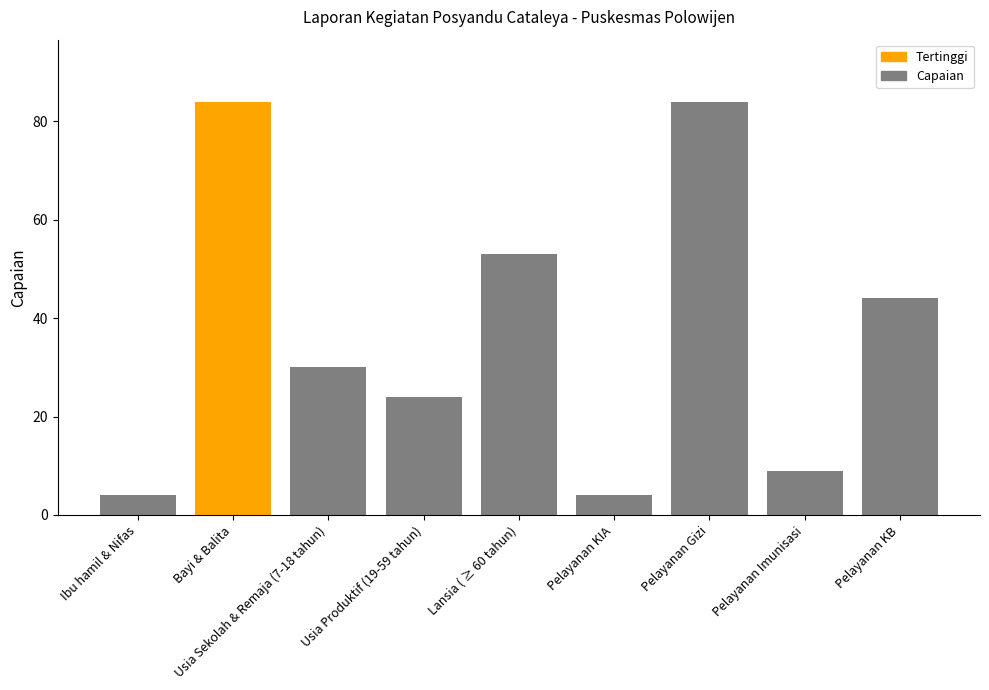

Reading left to right, what are all the values shown in this chart?

Ibu hamil & Nifas=4	Bayi & Balita=84	Usia Sekolah & Remaja (7-18 tahun)=30	Usia Produktif (19-59 tahun)=24	Lansia ( ≥ 60 tahun)=53	Pelayanan KIA=4	Pelayanan Gizi=84	Pelayanan Imunisasi=9	Pelayanan KB=44